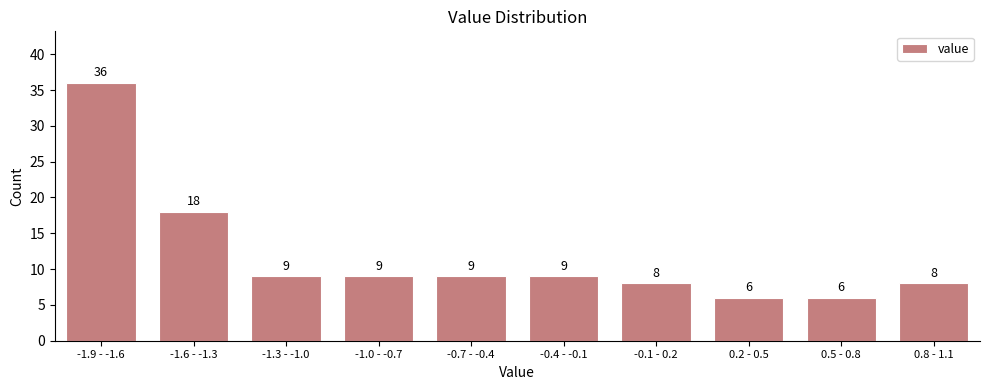

Reading left to right, what are all the values shown in this chart?

36	18	9	9	9	9	8	6	6	8